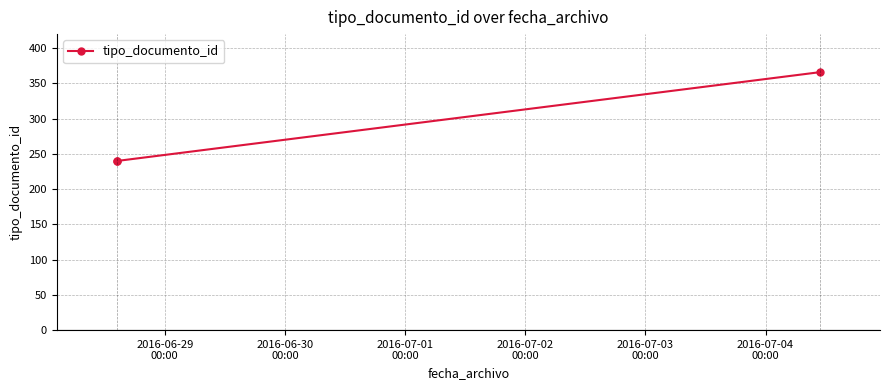

What is the value of the 3rd point from the left?

366